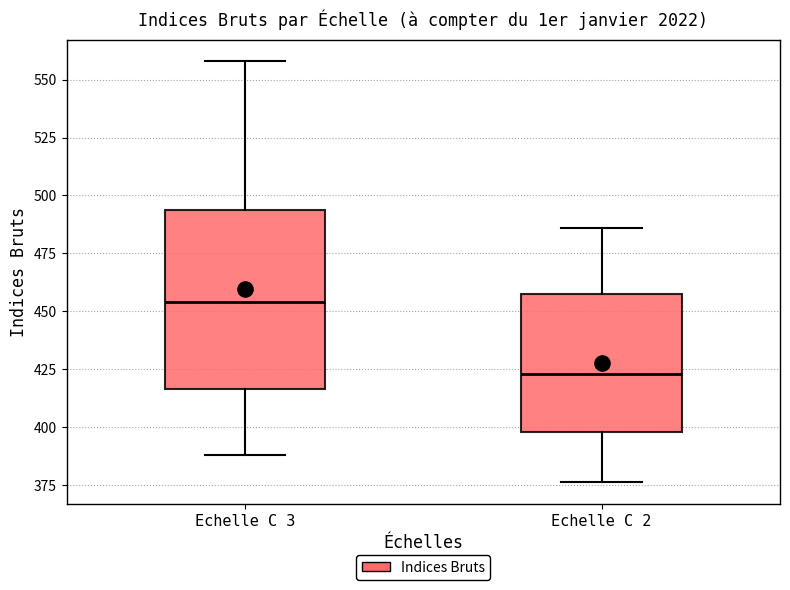

Where does the median line of the box for Echelle C 2 sit on the y-axis? The values are not printed on the chart, so give them approximately, as read against the axis.

425